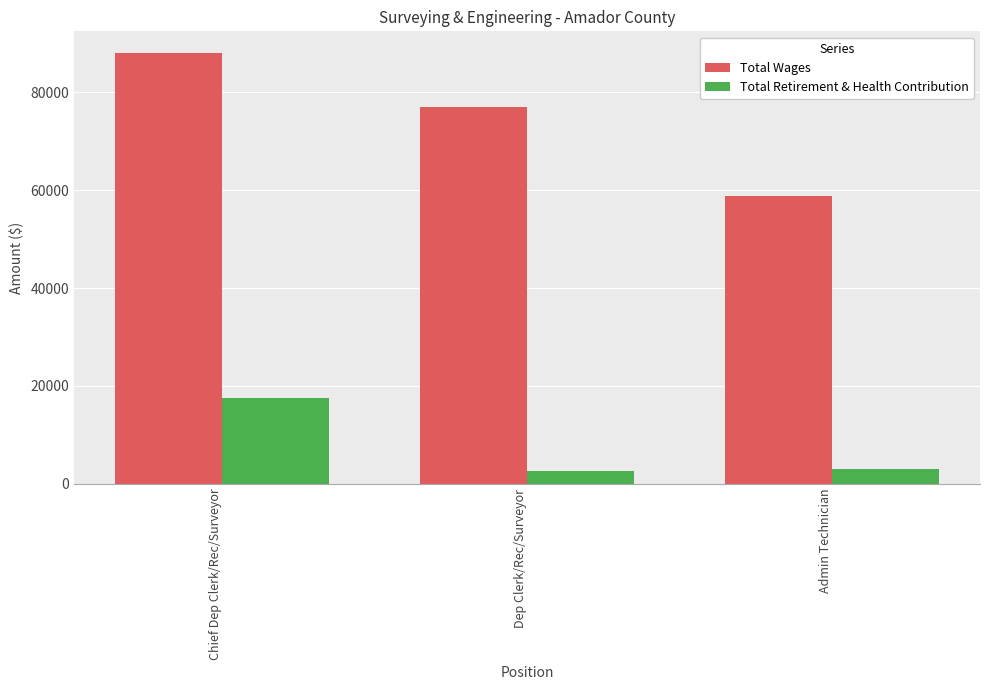

True or false: Total Retirement & Health Contribution has a value of 2974 at Admin Technician.

True